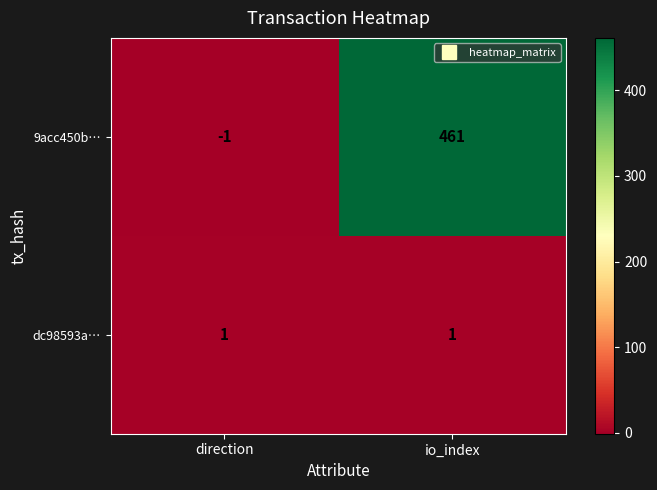

At how many categories does at least one series exceed 275?

1